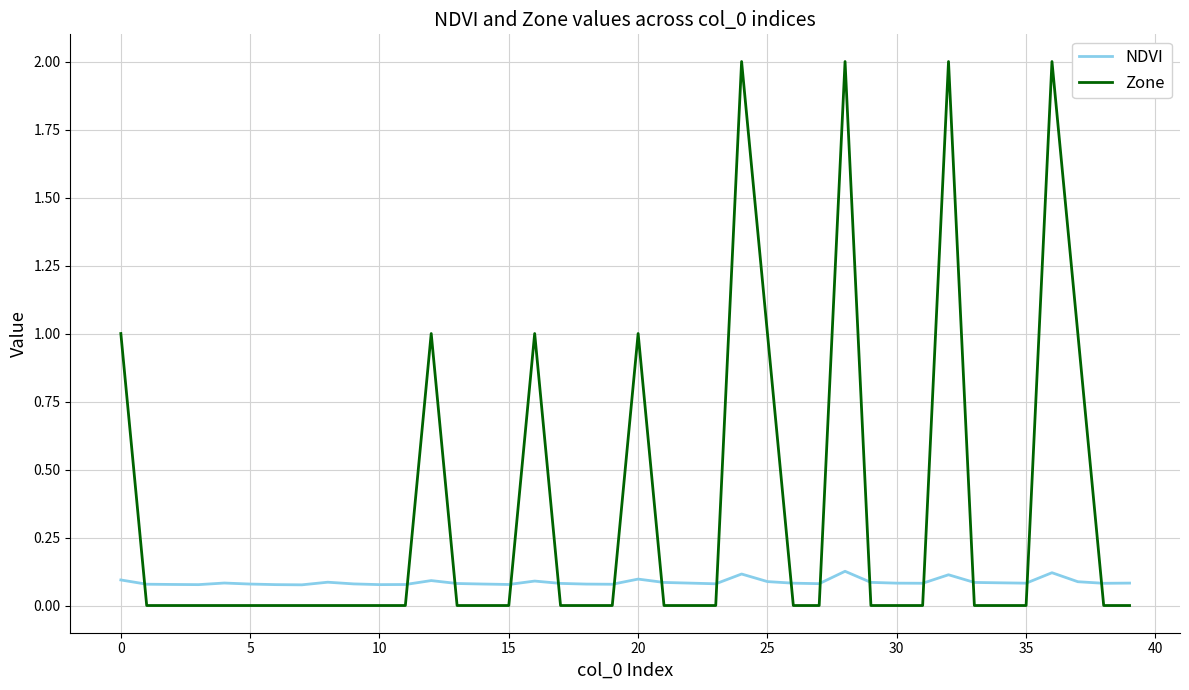

Rank the series by their average value, from lowest to highest.

NDVI, Zone